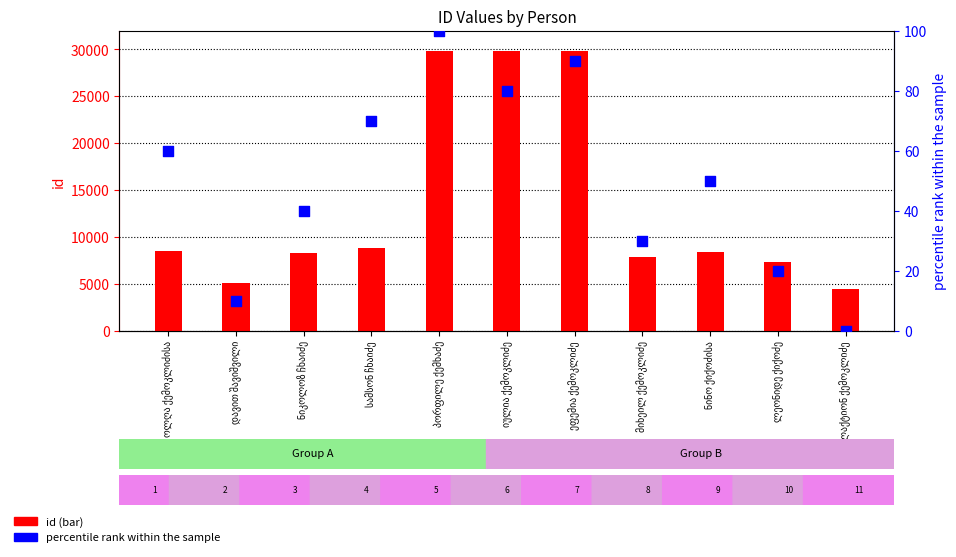

Which series contains the lowest Y value?

percentile rank within the sample